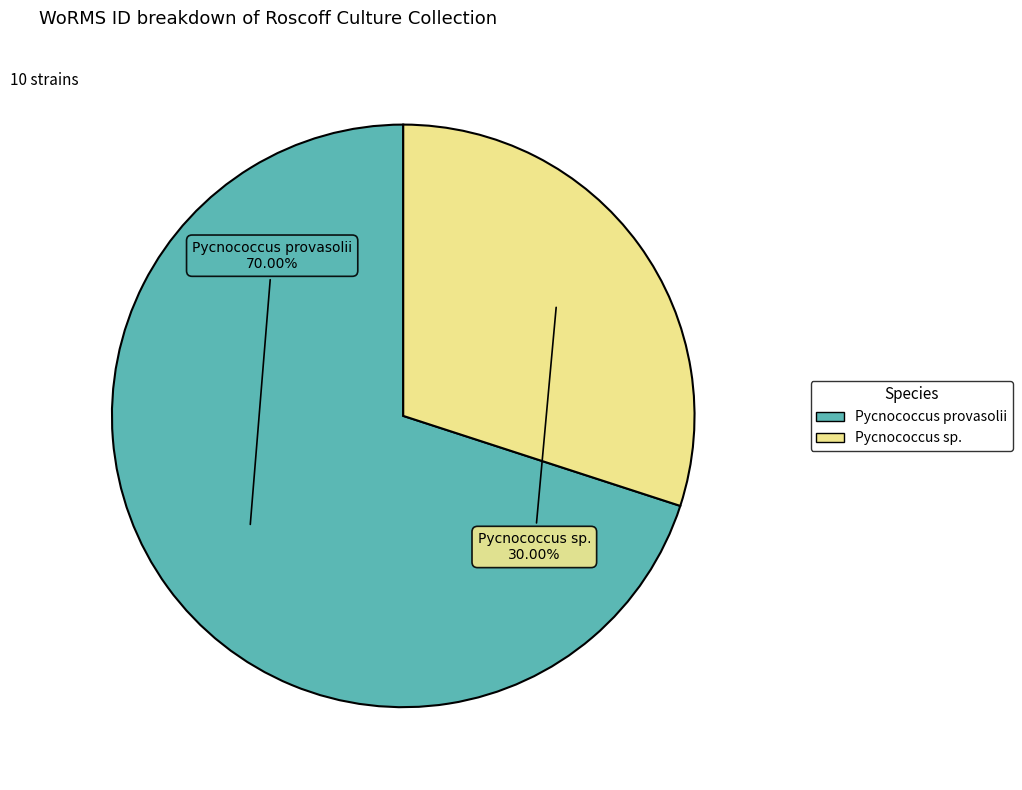

Which category has the biggest portion of the pie?

Pycnococcus provasolii